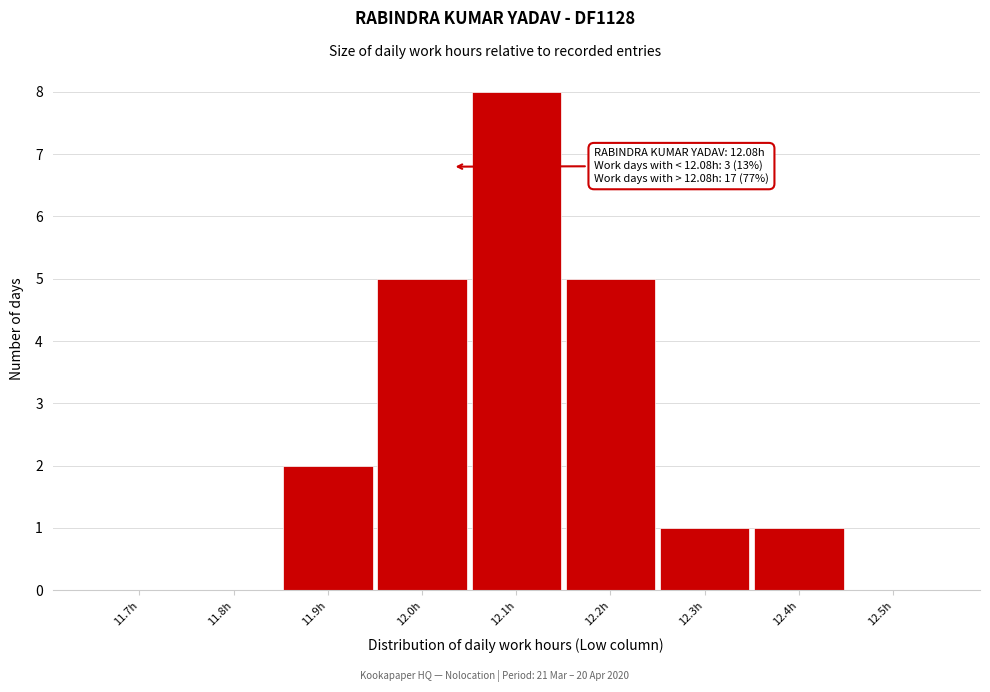

Reading left to right, what are all the values shown in this chart?

11.7h=0	11.8h=0	11.9h=2	12.0h=5	12.1h=8	12.2h=5	12.3h=1	12.4h=1	12.5h=0